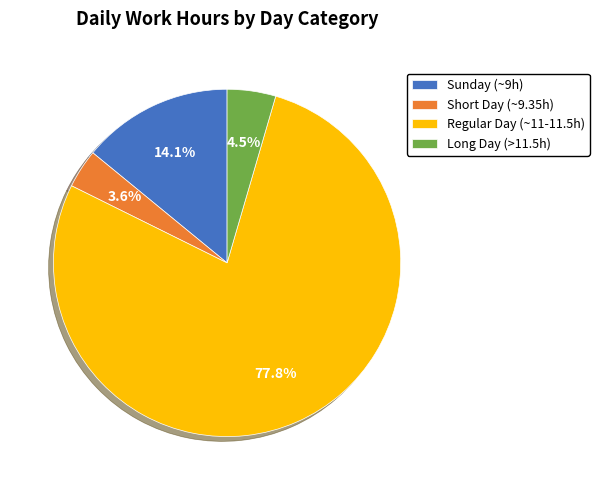

Rank the categories by value from highest to lowest.

Regular Day (~11-11.5h), Sunday (~9h), Long Day (>11.5h), Short Day (~9.35h)